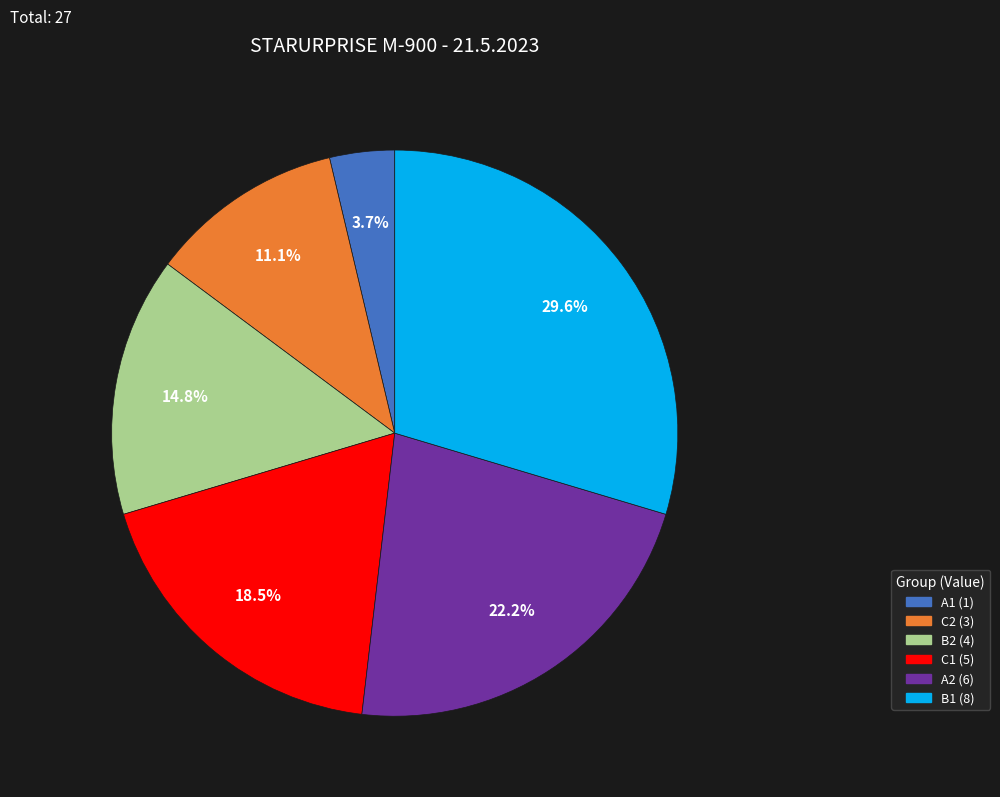

Is A1 the majority of the pie?

No